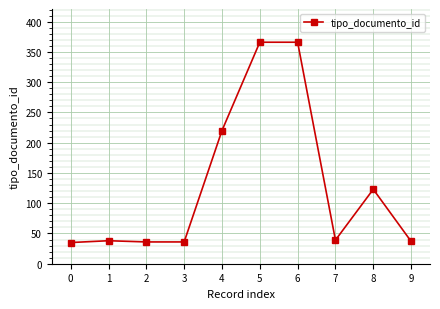

The value at 9 is 22. True or false?

False